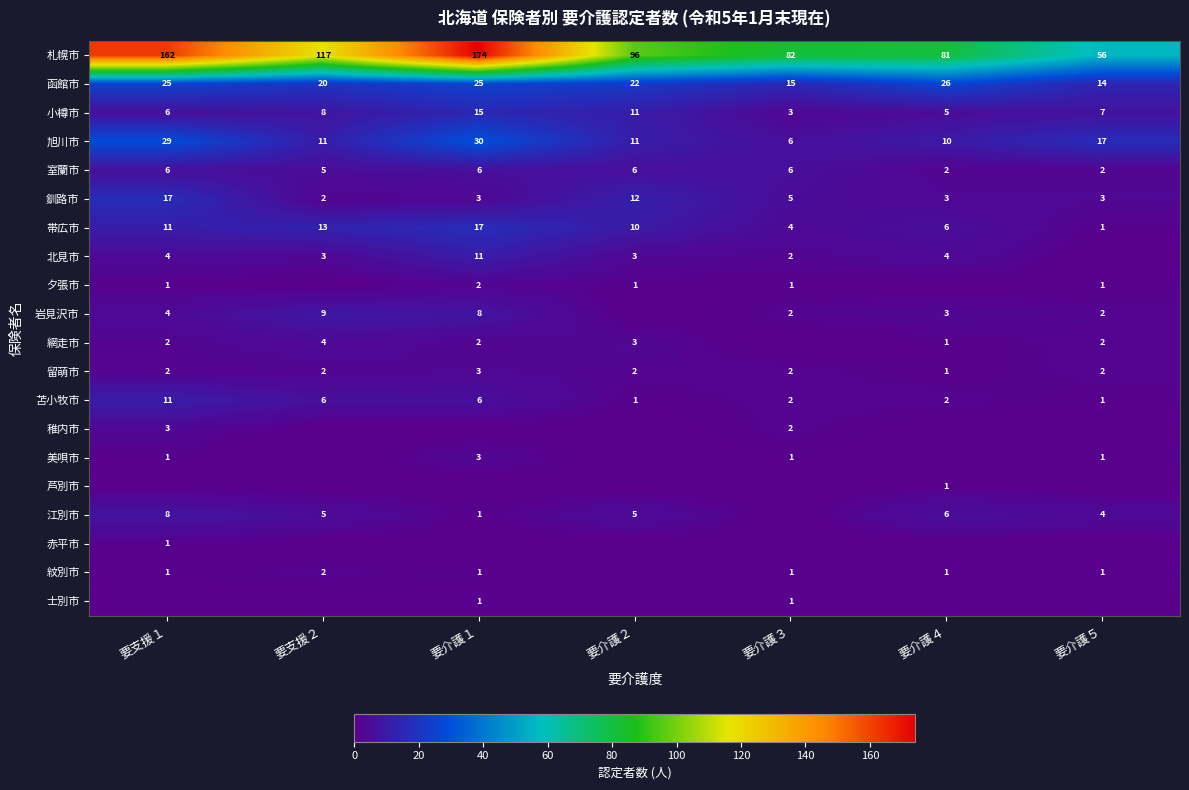

What is the difference between the second highest and second lowest values in the 函館市 series?

10